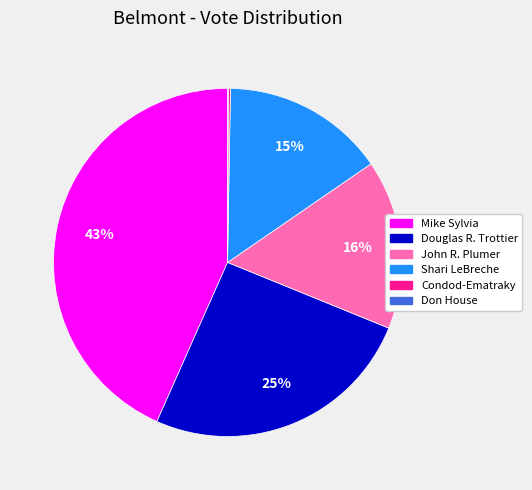

What is the largest slice in the pie chart?

Mike Sylvia